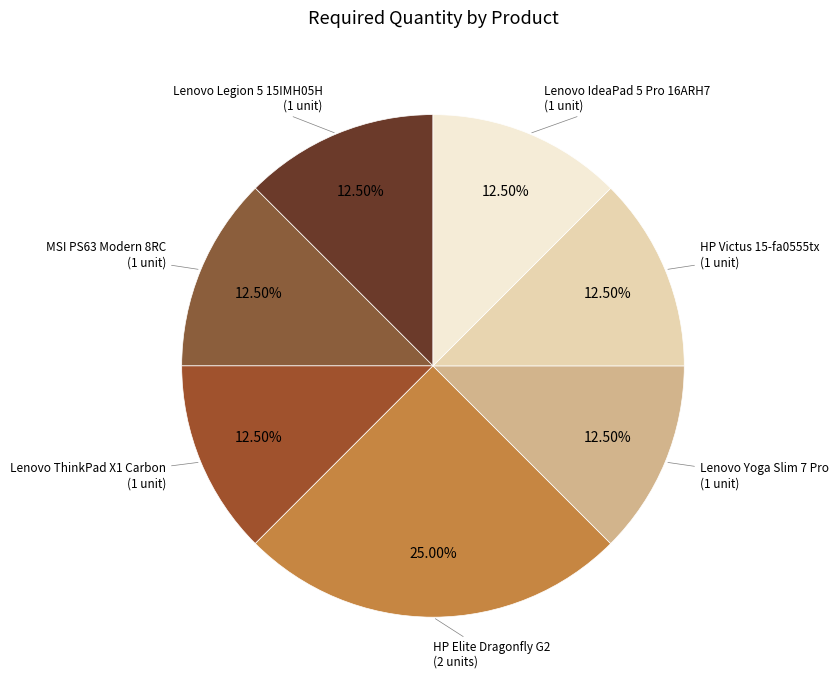

Count the number of slices in the pie.

7